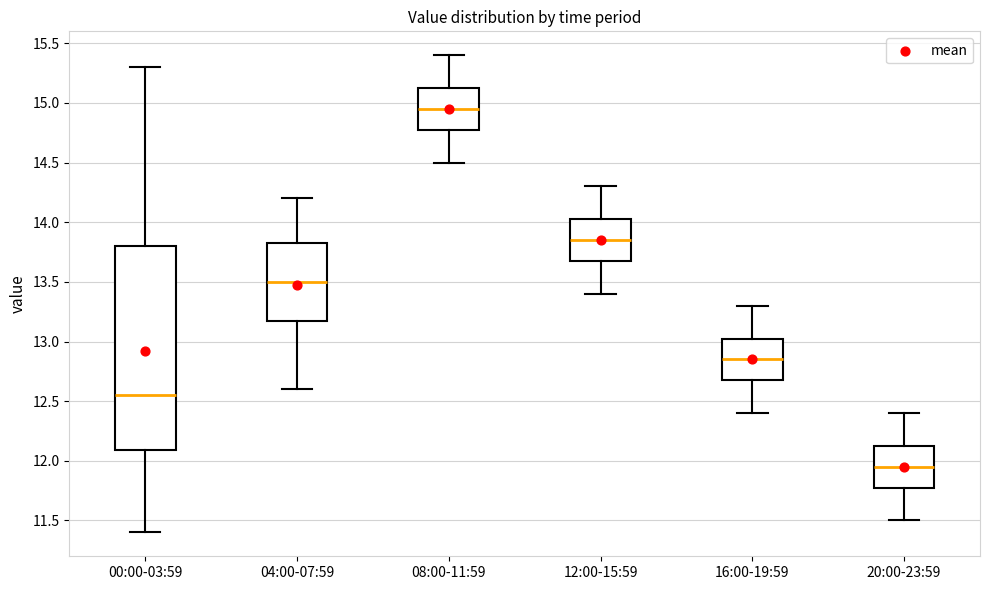

Reading left to right, transcribe this box plot: for each box, give where its median line is, the range the box spans, and where its two whiskers end, as read against the y-axis. The values are not printed on the chart, so give them approximately, as read against the axis.

00:00-03:59: median 12.55, box 12.10 to 13.80, whiskers 11.40 to 15.30
04:00-07:59: median 13.50, box 13.20 to 13.85, whiskers 12.60 to 14.20
08:00-11:59: median 14.95, box 14.80 to 15.15, whiskers 14.50 to 15.40
12:00-15:59: median 13.85, box 13.70 to 14.05, whiskers 13.40 to 14.30
16:00-19:59: median 12.85, box 12.70 to 13.05, whiskers 12.40 to 13.30
20:00-23:59: median 11.95, box 11.80 to 12.15, whiskers 11.50 to 12.40